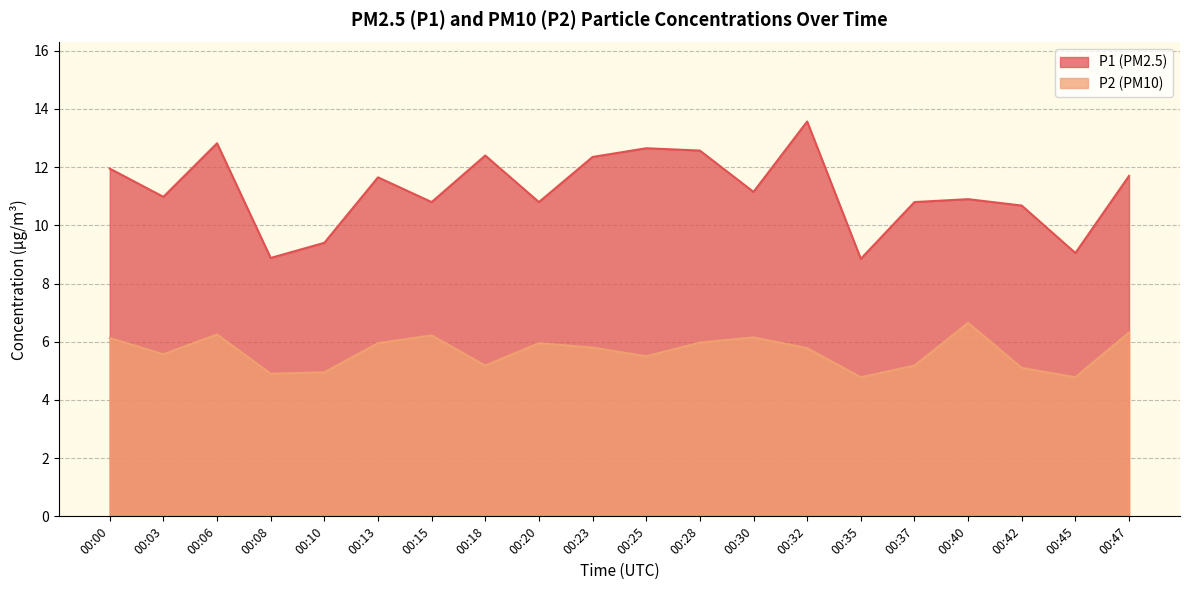

Where is the first local maximum for P2?

00:06